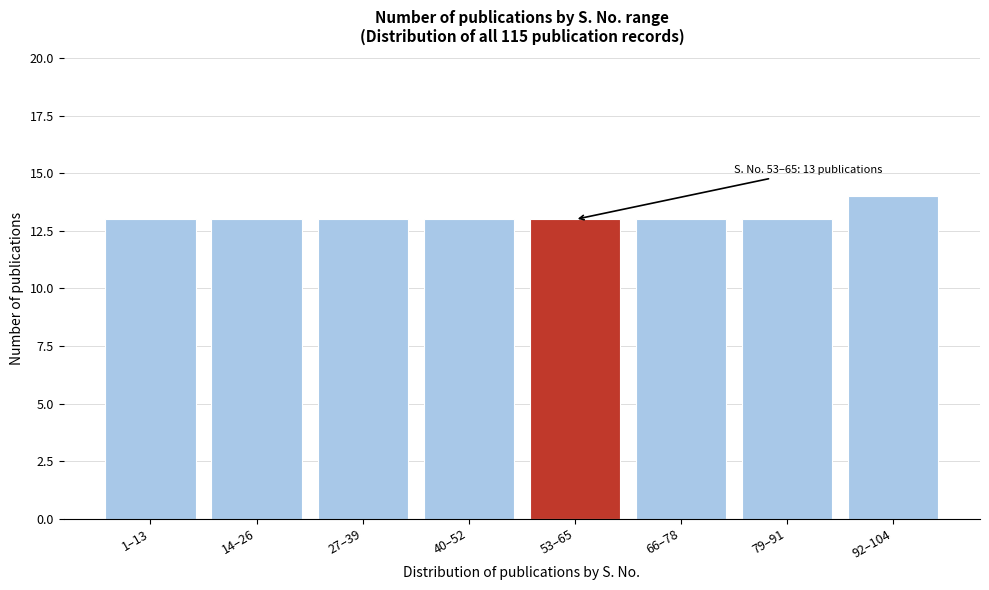

Reading left to right, extract all data points from this chart.

1–13=13	14–26=13	27–39=13	40–52=13	53–65=13	66–78=13	79–91=13	92–104=14